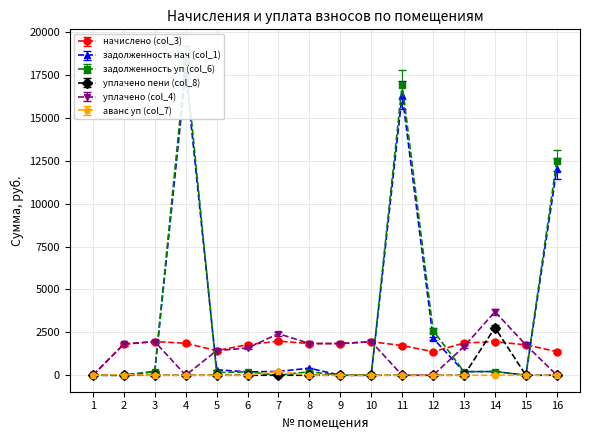

Between 4 and 12, which series saw the biggest shift?

задолженность уп (col_6)